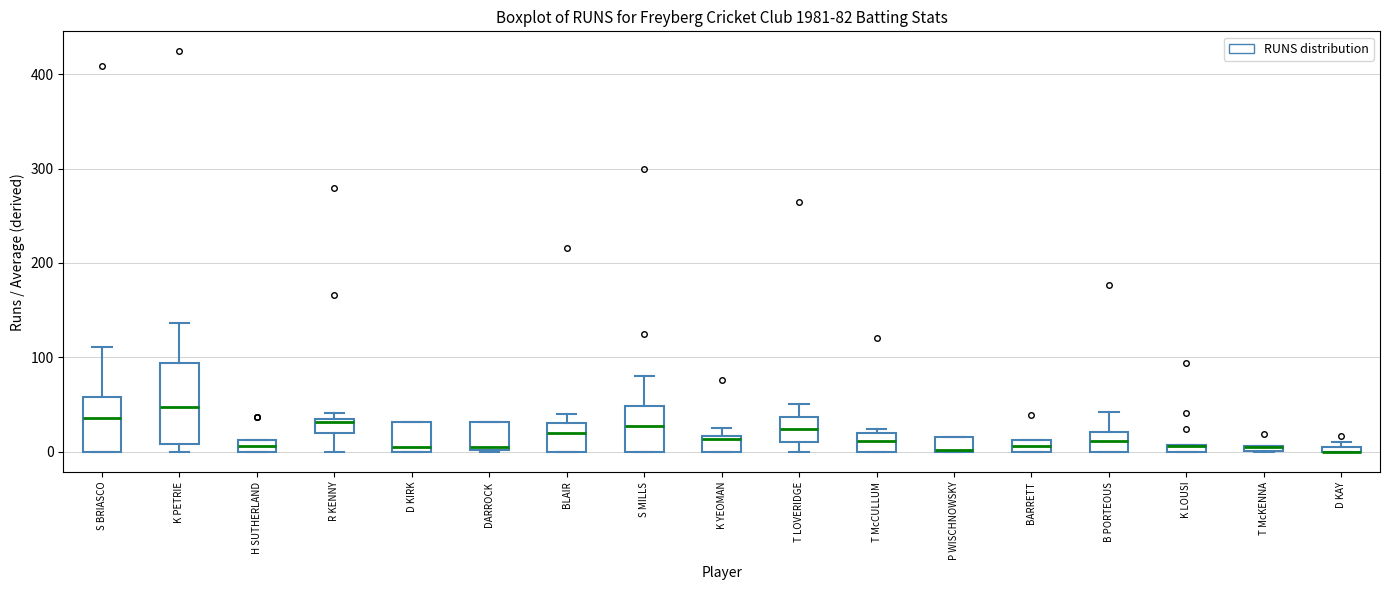

Which box is the tallest, from its lower edge to its upper edge?

K PETRIE